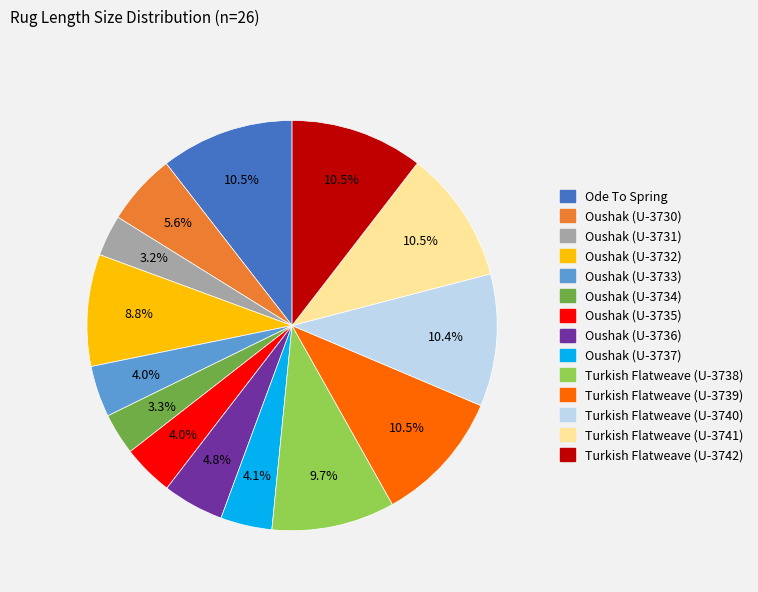

How many slices are in this pie chart?

14